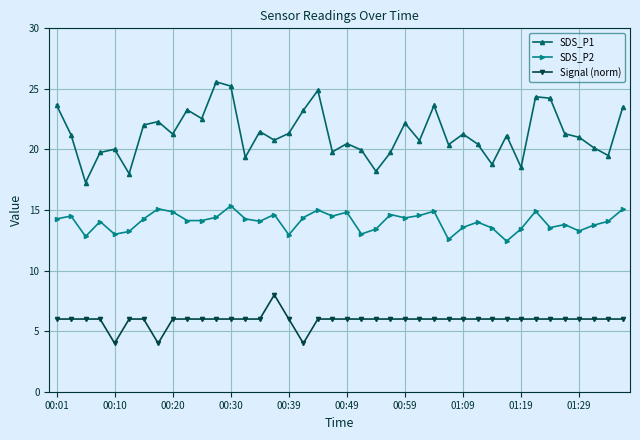

How many distinct data groups are displayed?

3